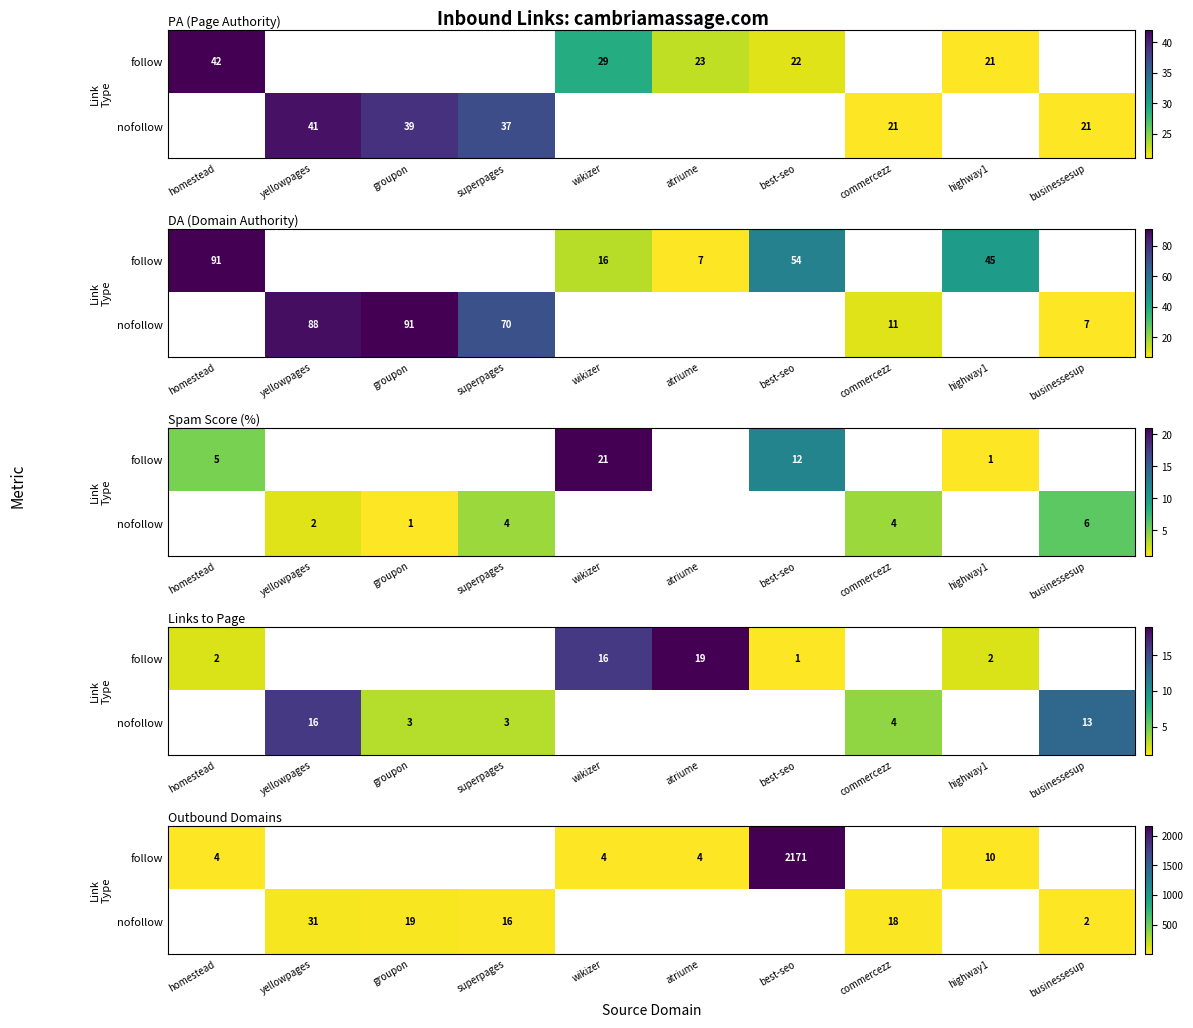

How many distinct data groups are displayed?

2